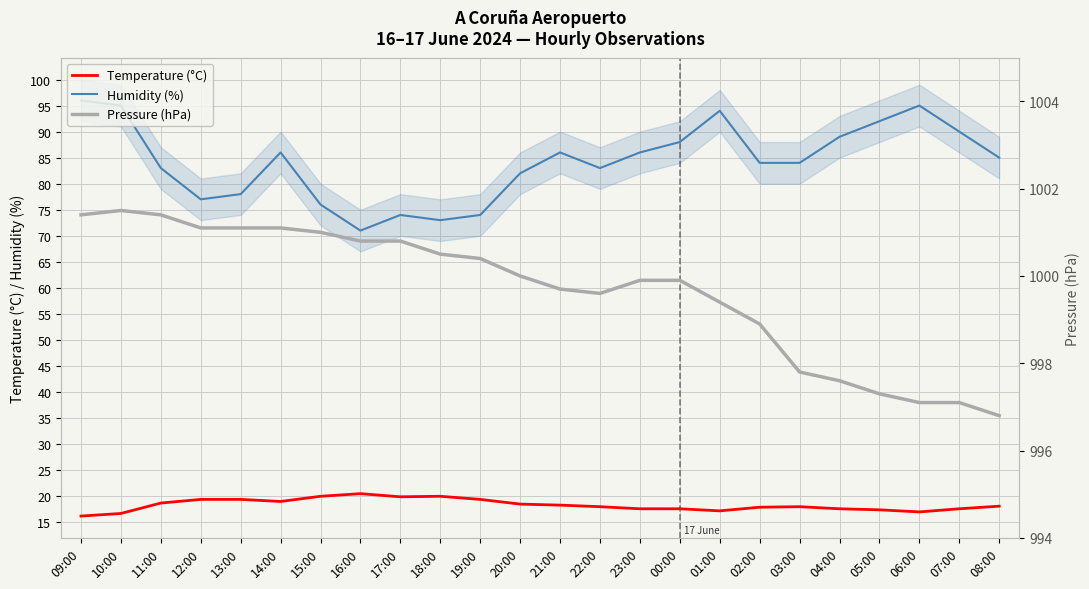

True or false: Pressure (hPa) has more than 2 points higher than both neighbors.

False